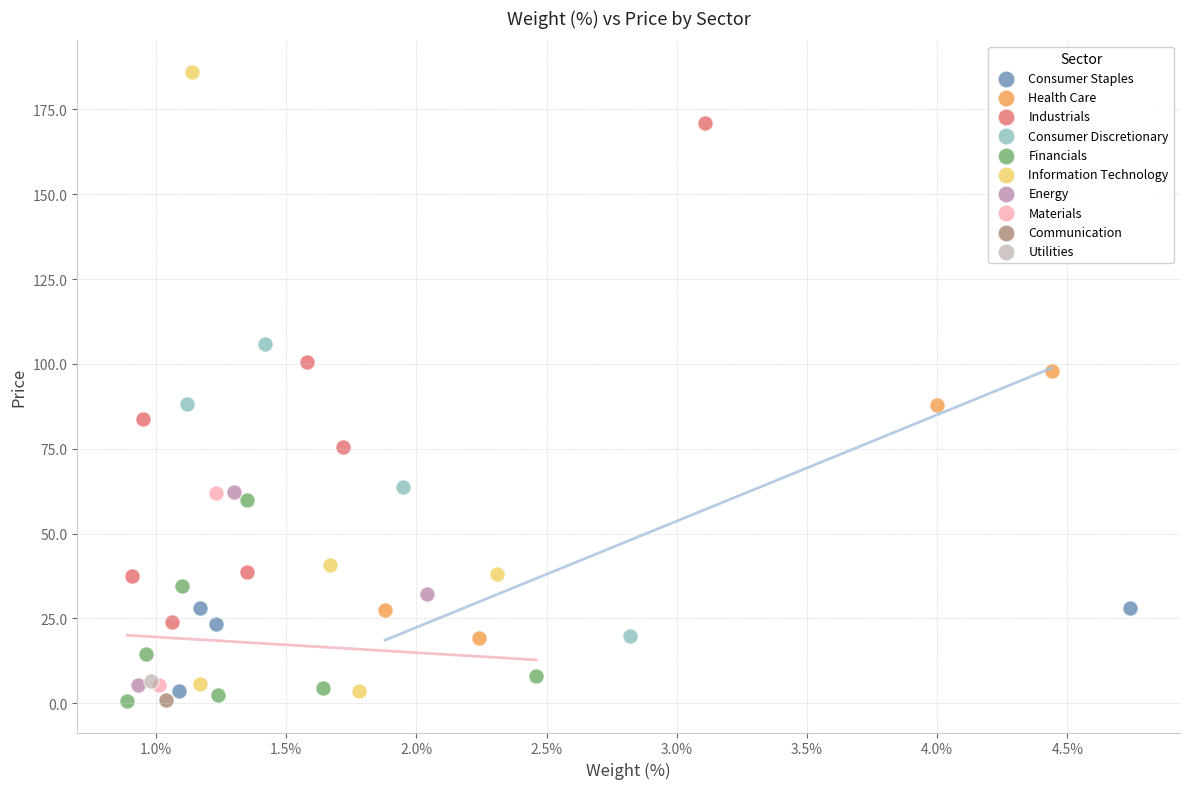

What are all the series names shown in the legend?

Consumer Staples, Health Care, Industrials, Consumer Discretionary, Financials, Information Technology, Energy, Materials, Communication, Utilities